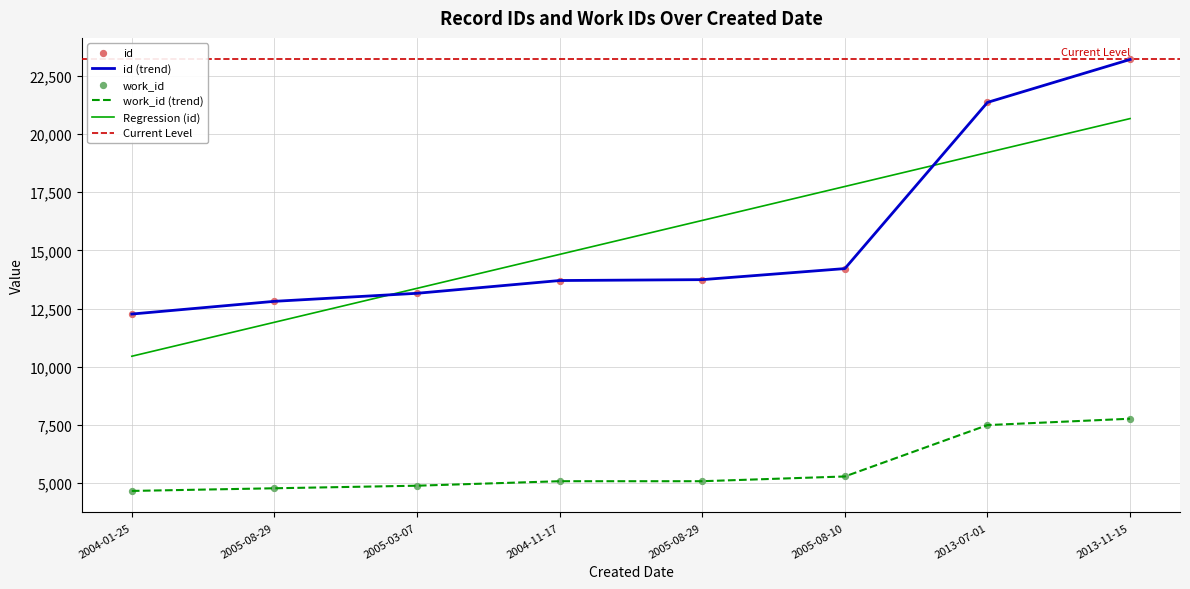

Which series has the largest total across all categories?

id